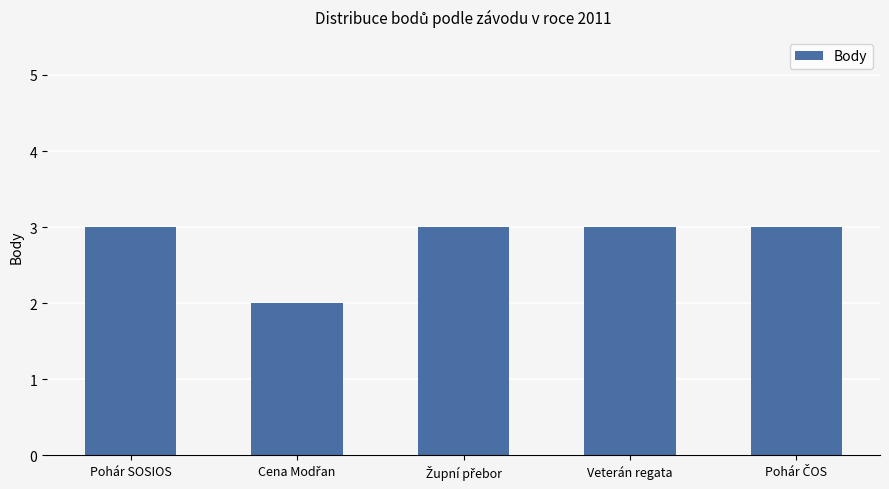

What is the smallest value displayed?

2